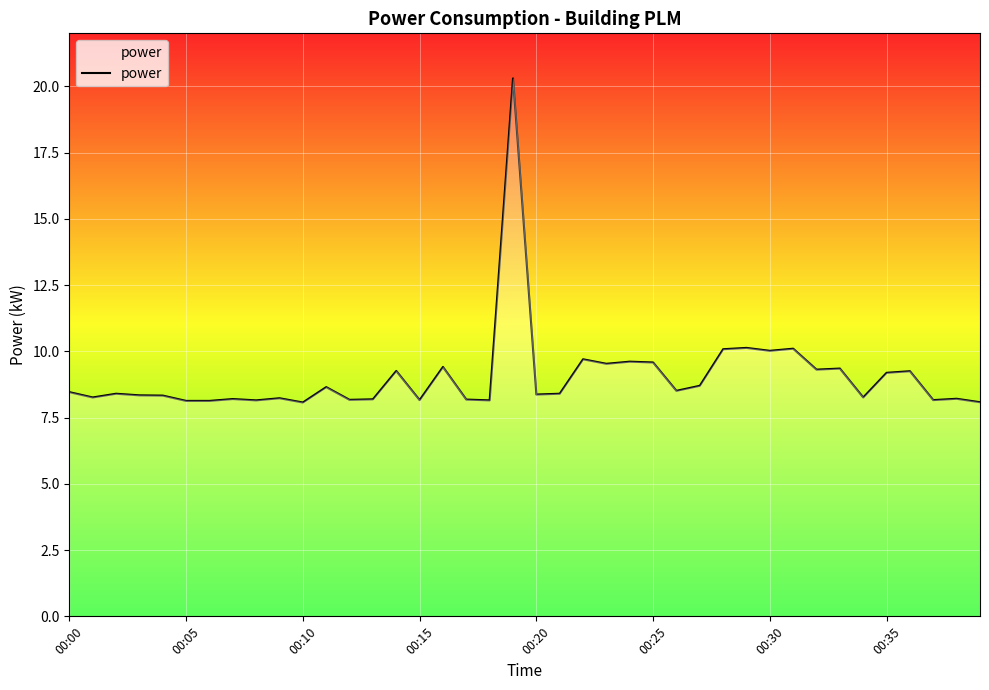

What is the greatest value displayed?

20.3